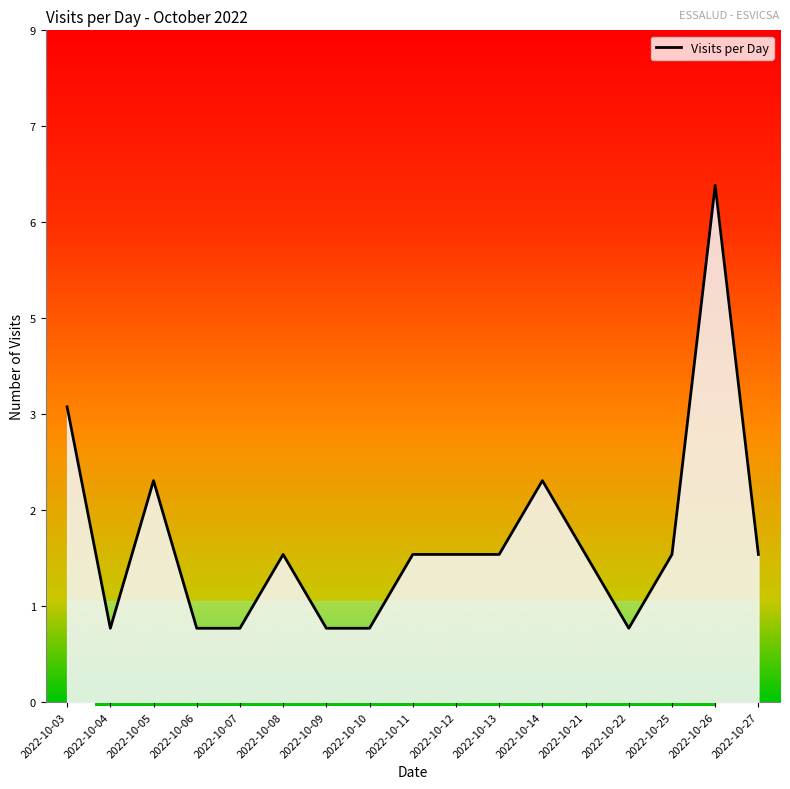

Rank the categories by value from highest to lowest.

2022-10-26, 2022-10-03, 2022-10-05, 2022-10-14, 2022-10-08, 2022-10-11, 2022-10-12, 2022-10-13, 2022-10-21, 2022-10-25, 2022-10-27, 2022-10-04, 2022-10-06, 2022-10-07, 2022-10-09, 2022-10-10, 2022-10-22